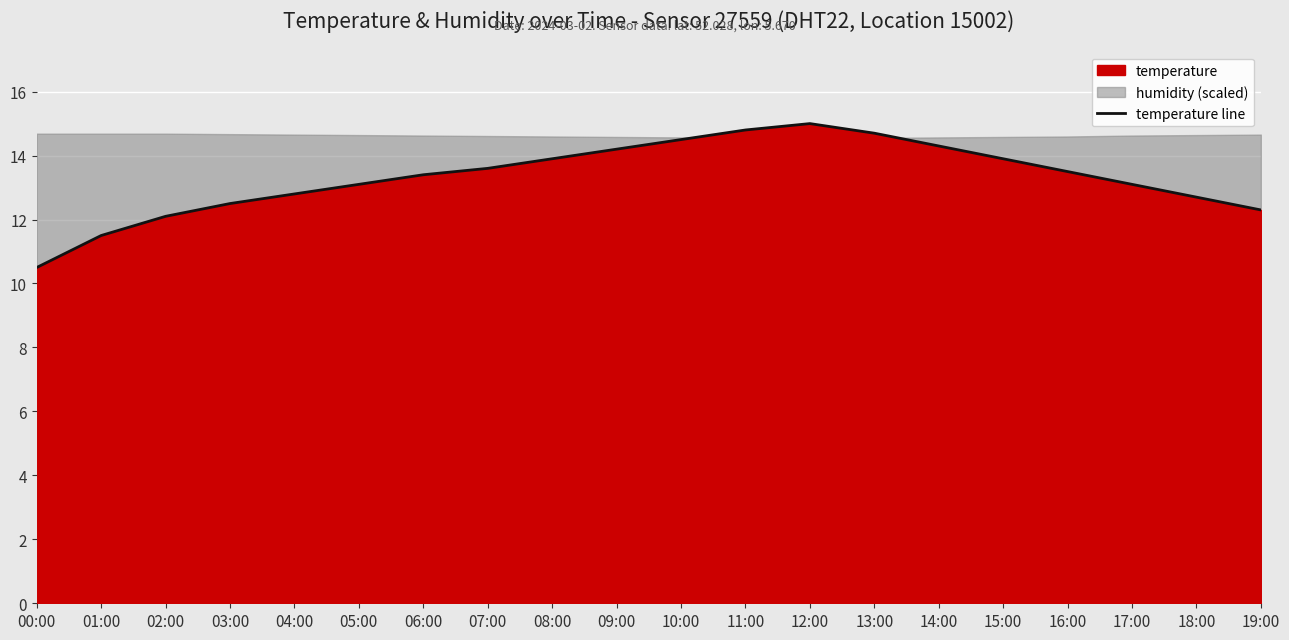

What is the label of the 14th point from the right?

06:00